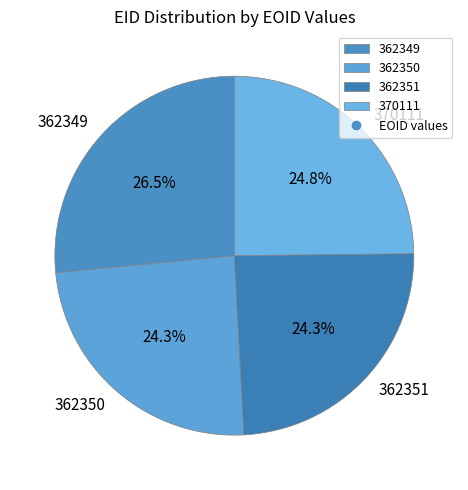

Which category has the biggest portion of the pie?

362349